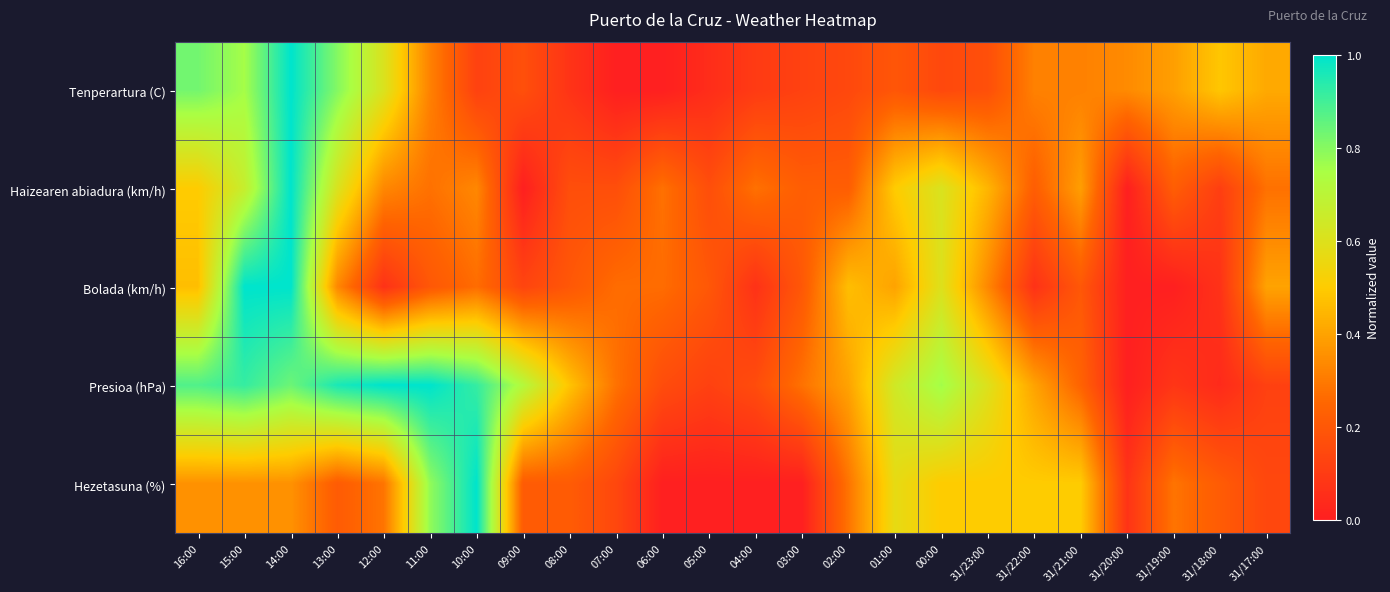

Between 03:00 and 31/23:00, which is larger?

31/23:00